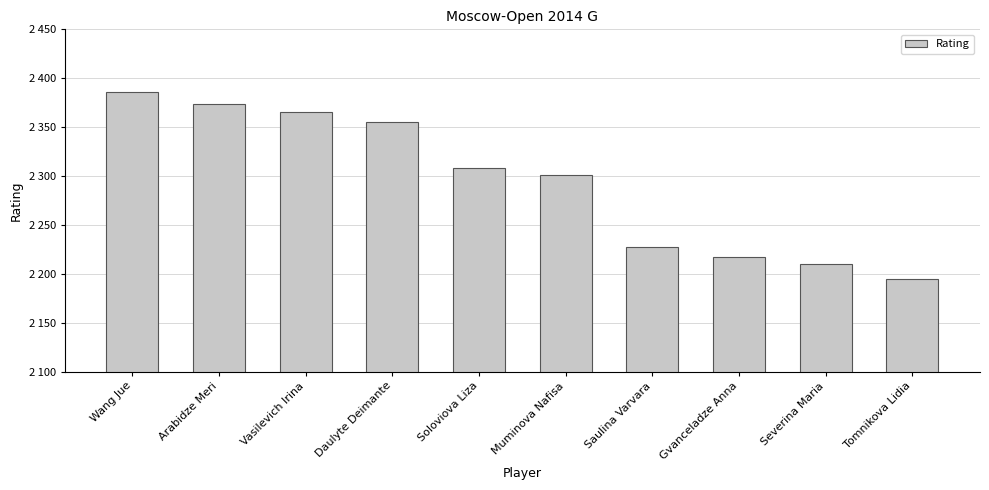

What is the change in value from Daulyte Deimante to Severina Maria?

-145